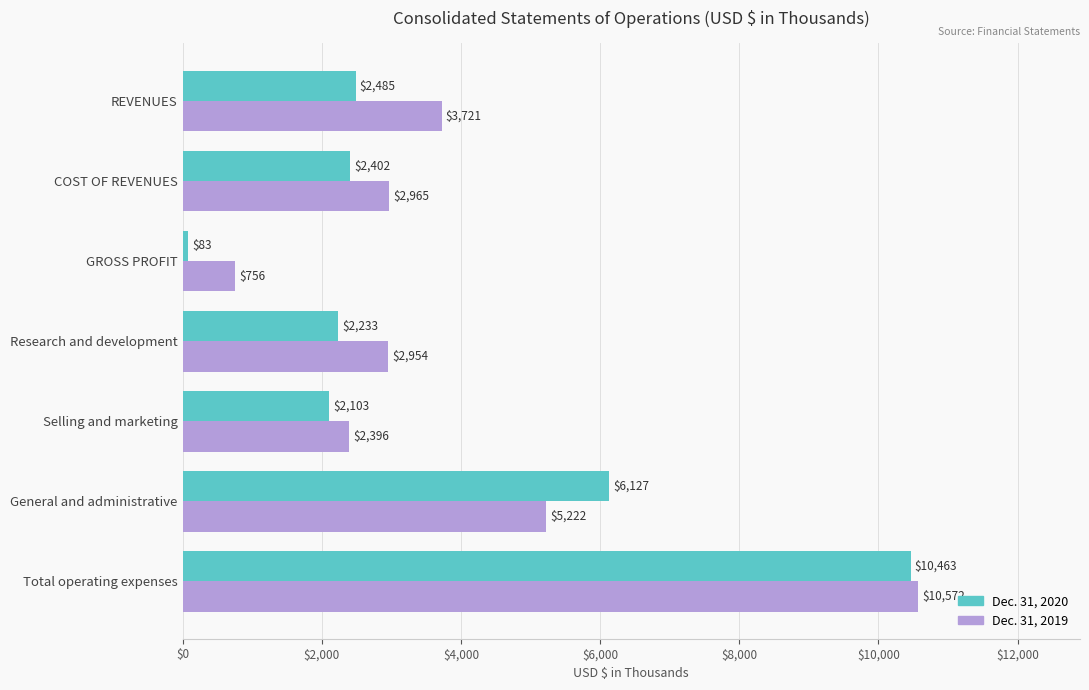

How many values in the Dec. 31, 2020 series are below 2402?

3